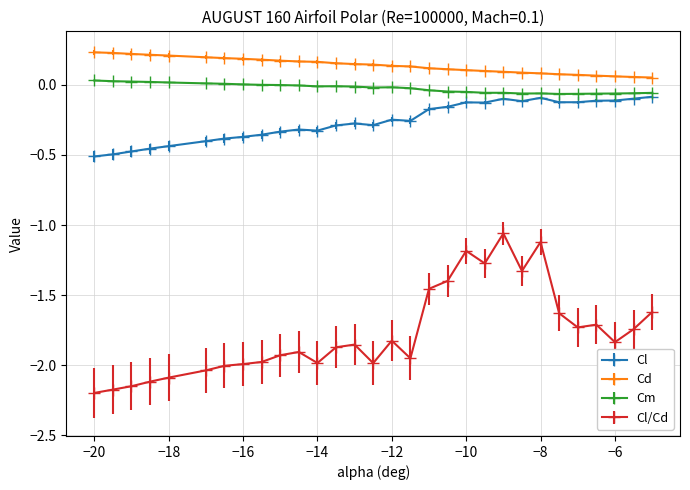

True or false: Cm has more than 2 points higher than both neighbors.

True